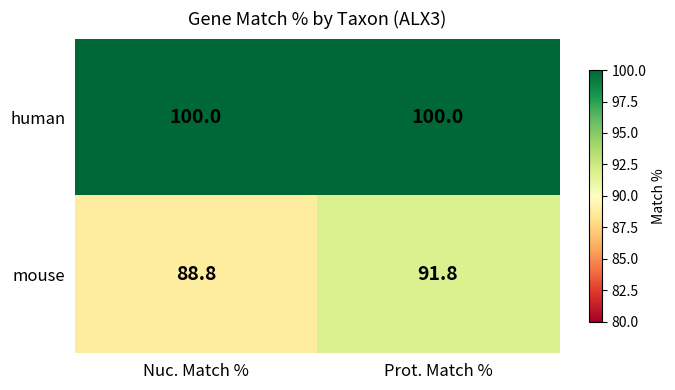

Is it true that human equals 100.0 at Nuc. Match %?

True